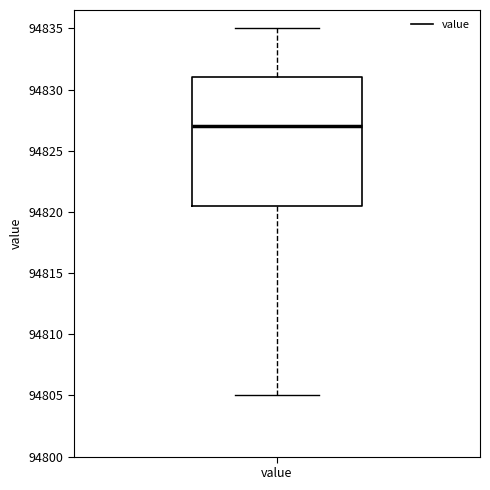

Where does the lower whisker of the box for value end on the y-axis? The values are not printed on the chart, so give them approximately, as read against the axis.

94805.0